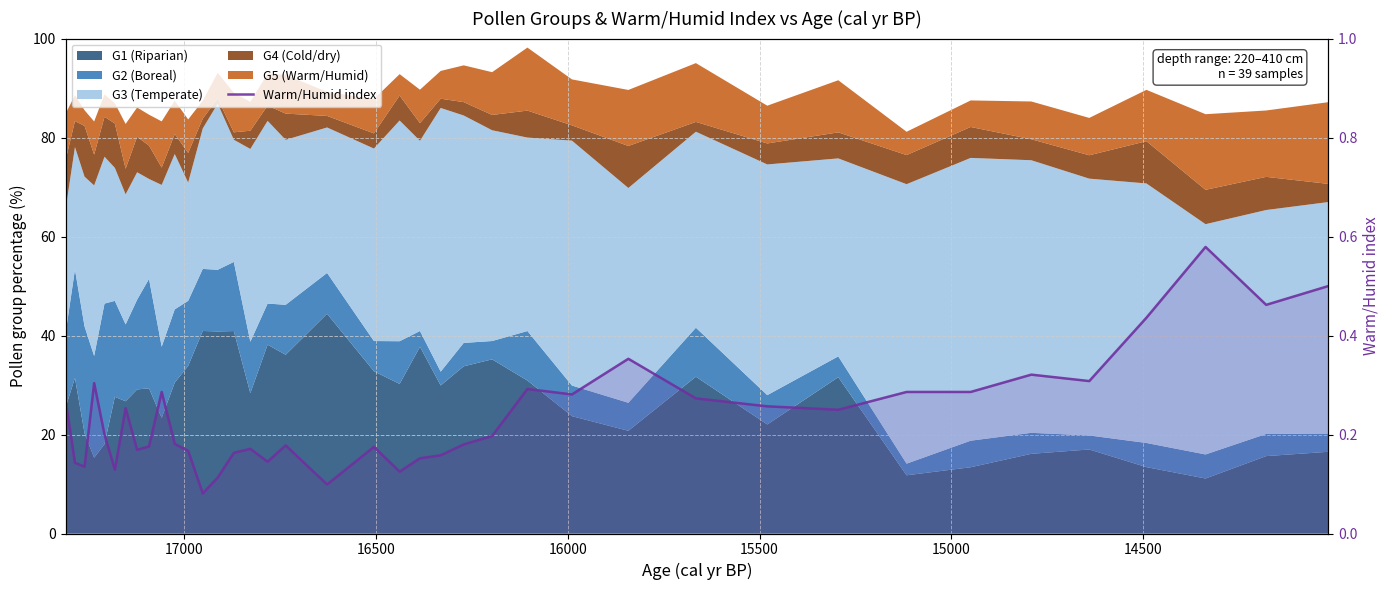

Count the values in the range 0 to 1.

39